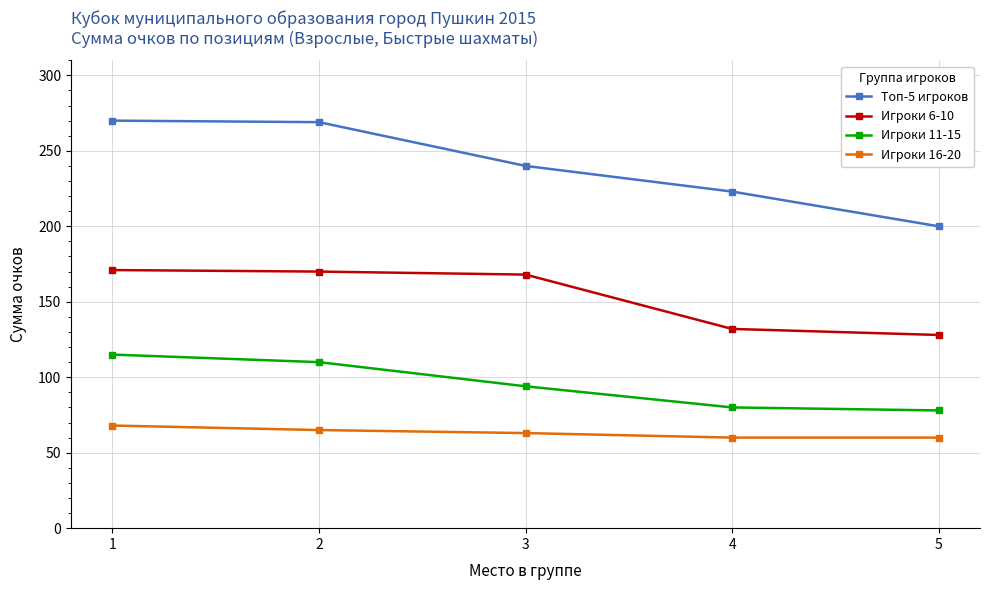

True or false: Игроки 11-15 and Игроки 16-20 intersect in this chart.

False